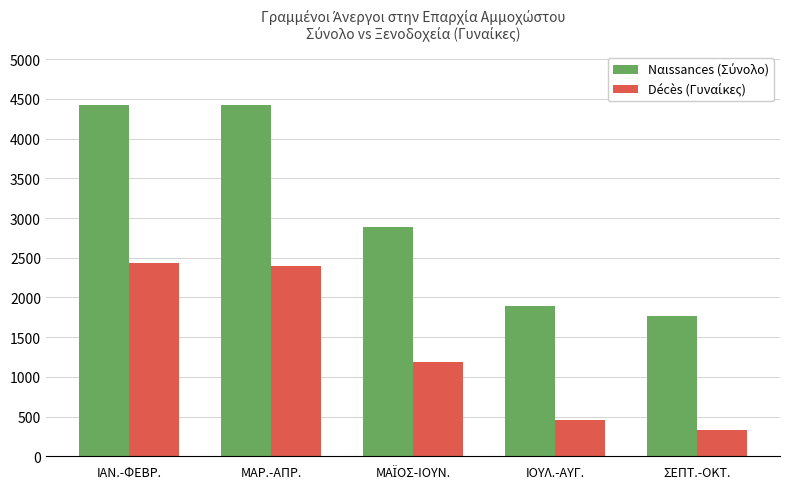

At how many categories does at least one series exceed 1355?

5